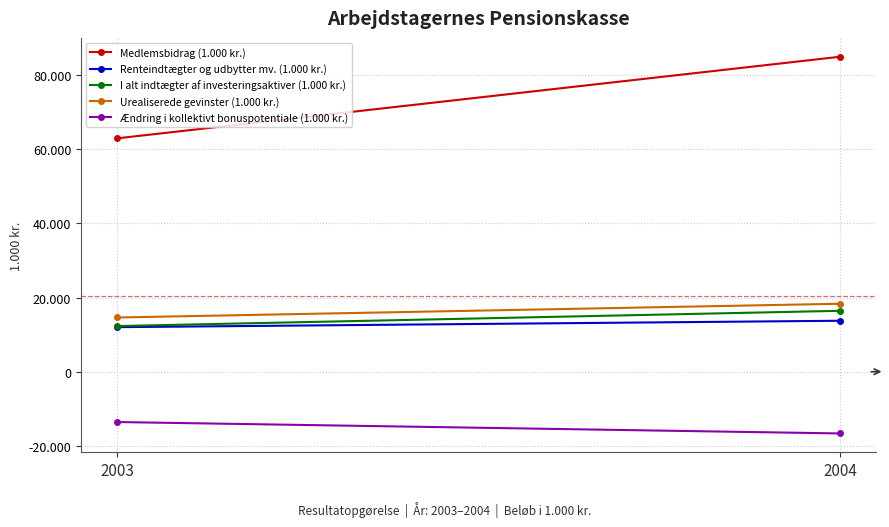

How many lines are shown in the chart?

5